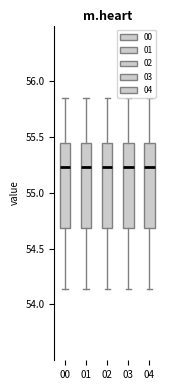

Where does the lower whisker of the box at x = 01 end on the y-axis? The values are not printed on the chart, so give them approximately, as read against the axis.

54.15